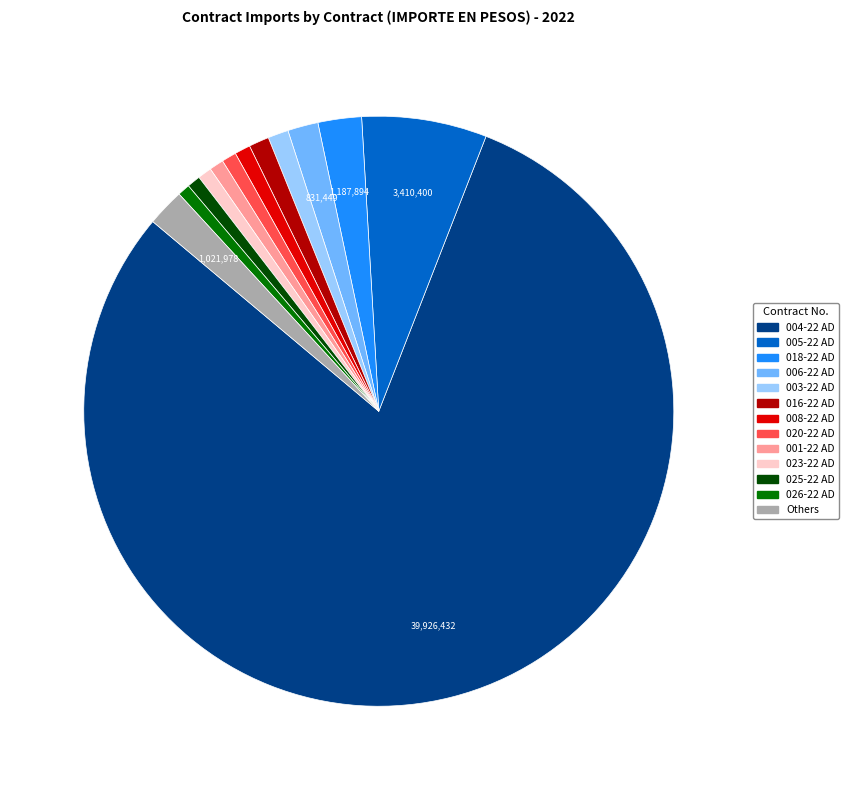

Does any single category account for the majority?

Yes